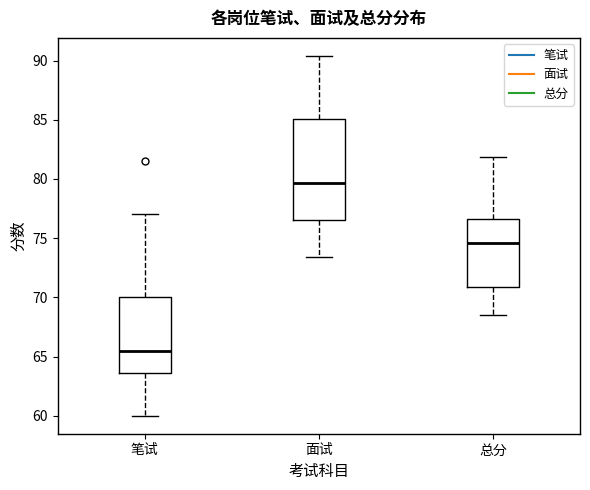

Reading left to right, read every box against the y-axis: the position of its median line, the range the box covers, and the ends of its whiskers. The values are not printed on the chart, so give them approximately, as read against the axis.

笔试: median 65.5, box 63.5 to 70.0, whiskers 60.0 to 77.0
面试: median 79.5, box 76.5 to 85.0, whiskers 73.5 to 90.5
总分: median 74.5, box 71.0 to 76.5, whiskers 68.5 to 82.0